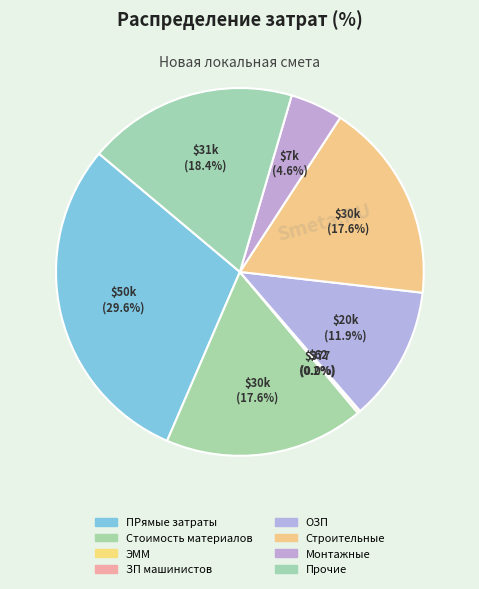

How many slices are in this pie chart?

8